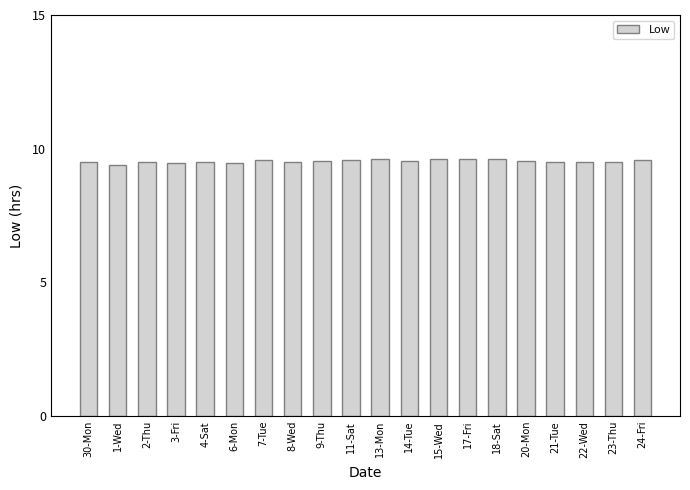

The chart shows a value of 14.9 at 4-Sat. True or false?

False